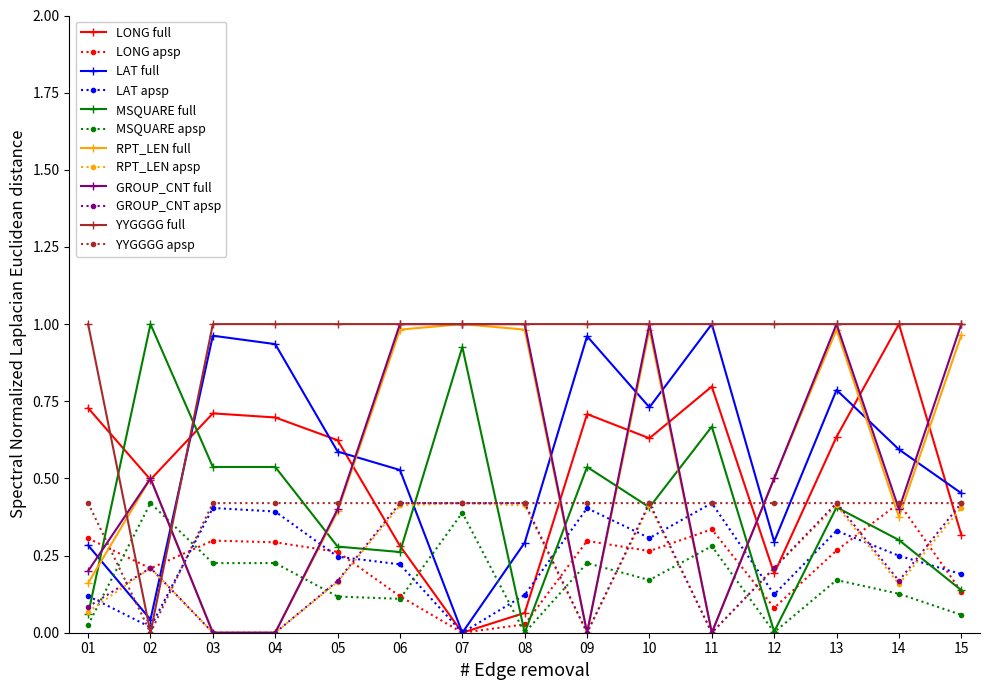

At which label does LONG apsp reach its peak?

14